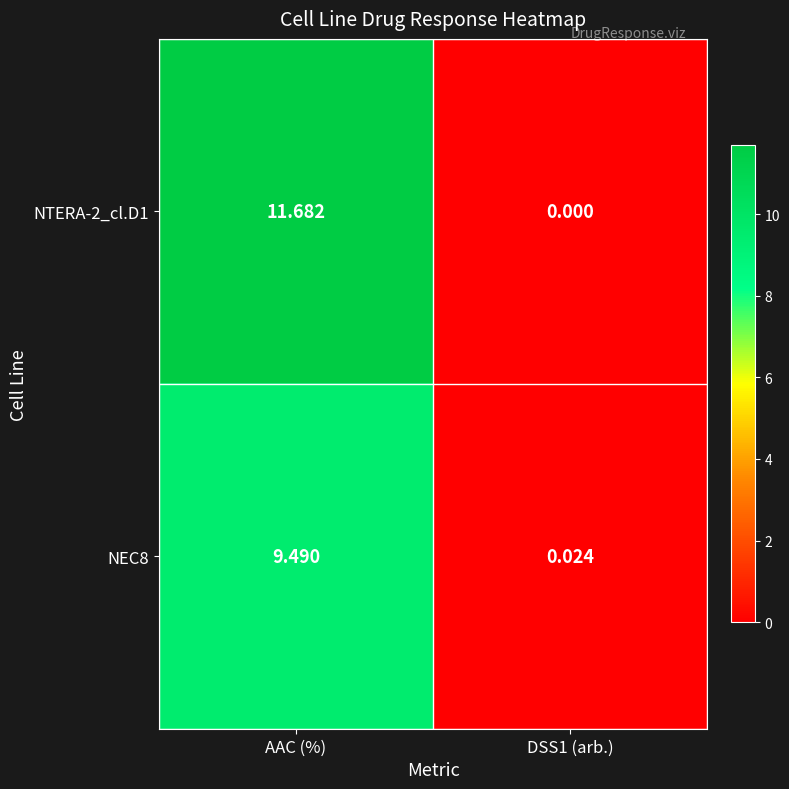

Rank the series by their average value, from highest to lowest.

NTERA-2_cl.D1, NEC8